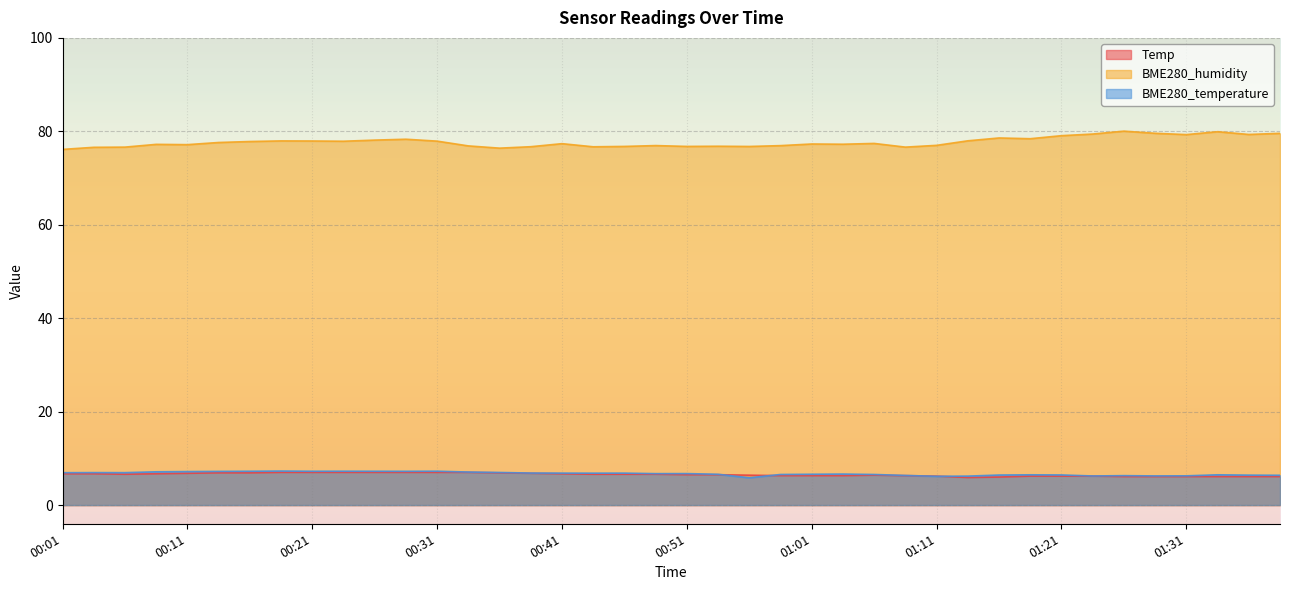

How many data points in BME280_humidity are less than 77?

14